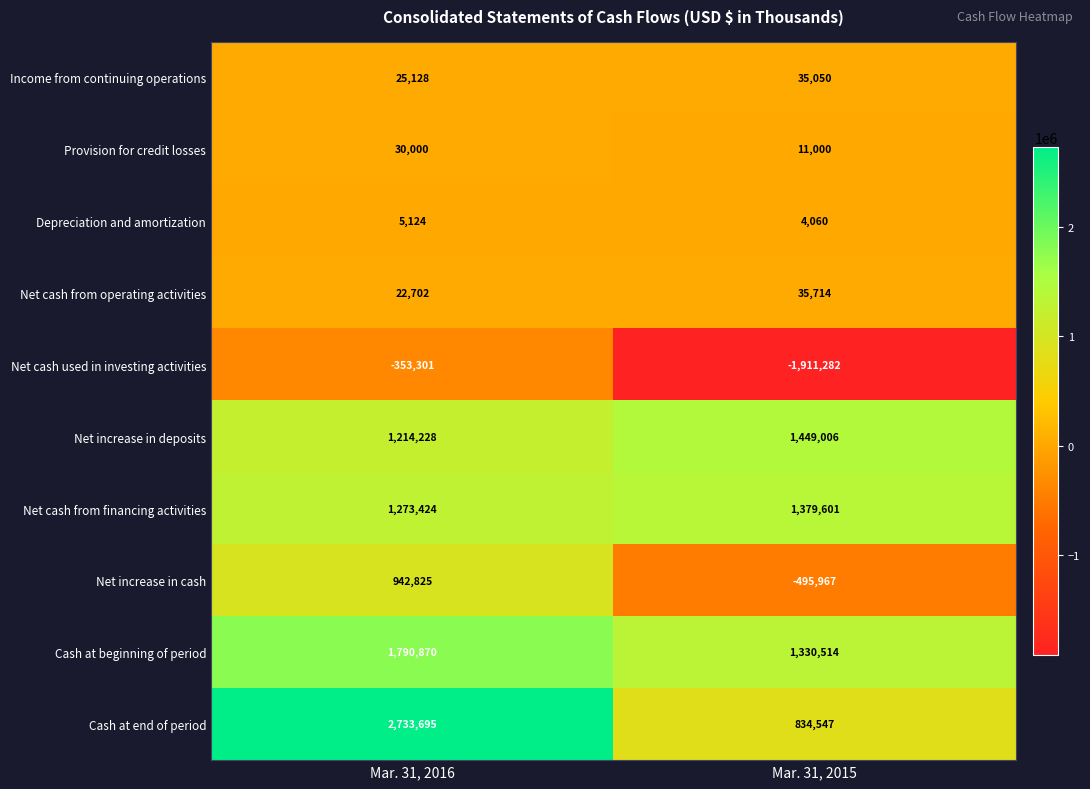

Which series has the largest total across all categories?

Cash at end of period